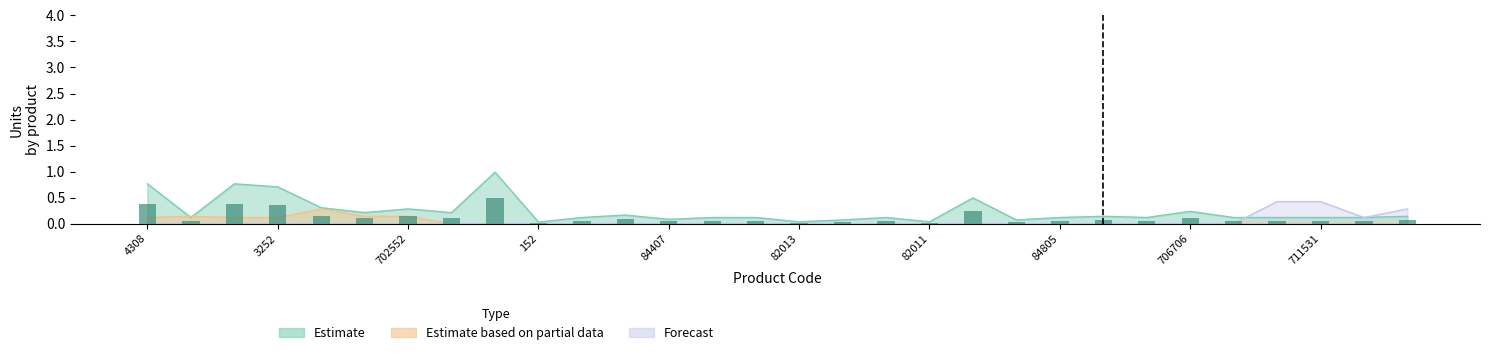

What is the label of the 19th bar from the left?

82011